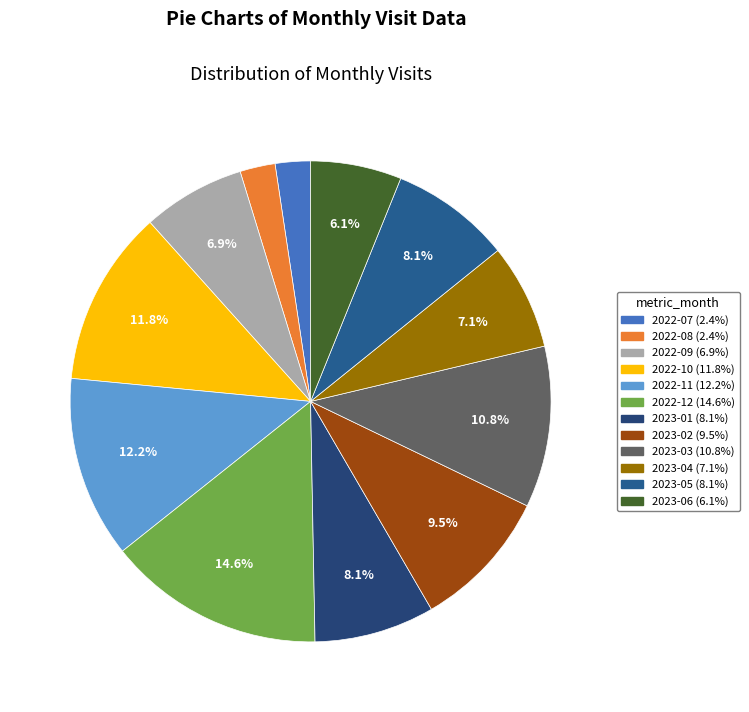

Is there a majority slice in this chart?

No